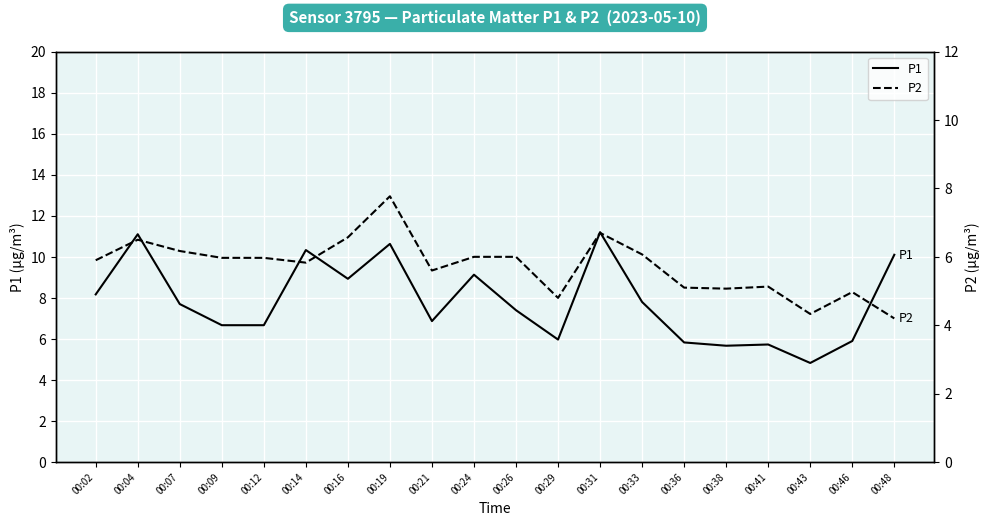

Which has a higher value, 00:21 or 00:46?

00:21